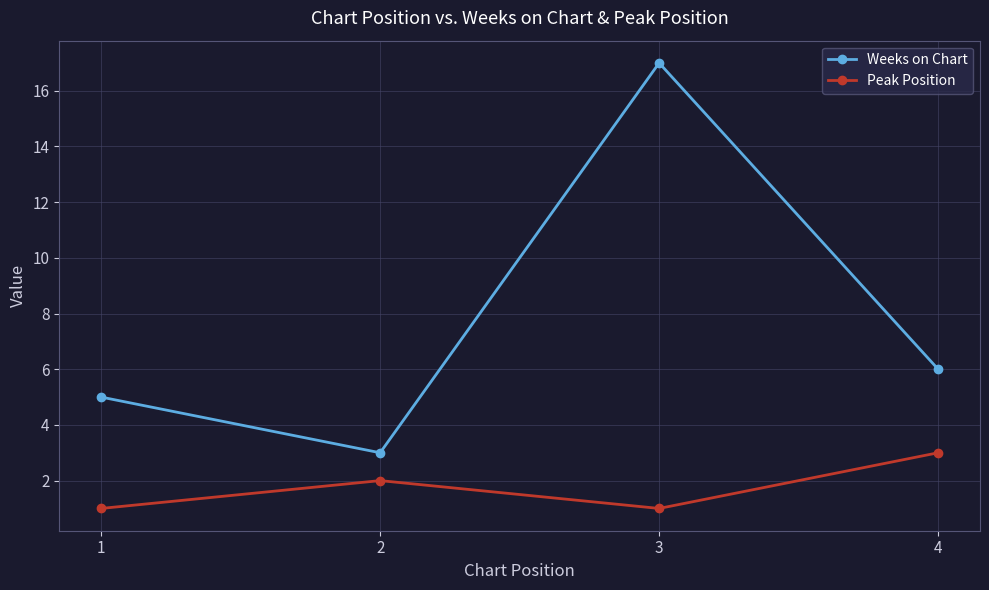

At which category is the sum across all series the highest?

3